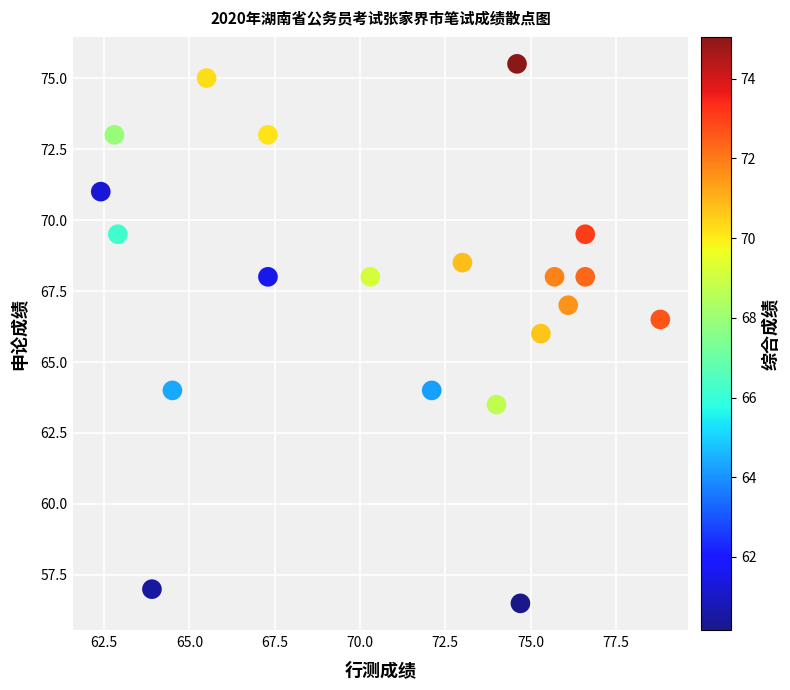

What is the range of Y values (max minus min)?

19.0